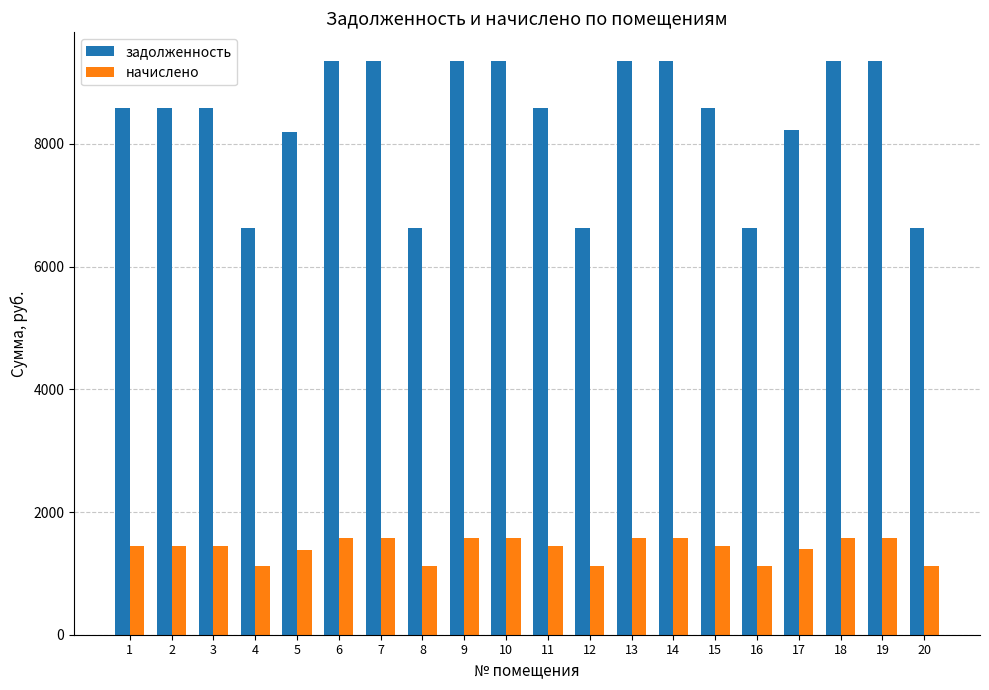

Which series has the largest total across all categories?

задолженность